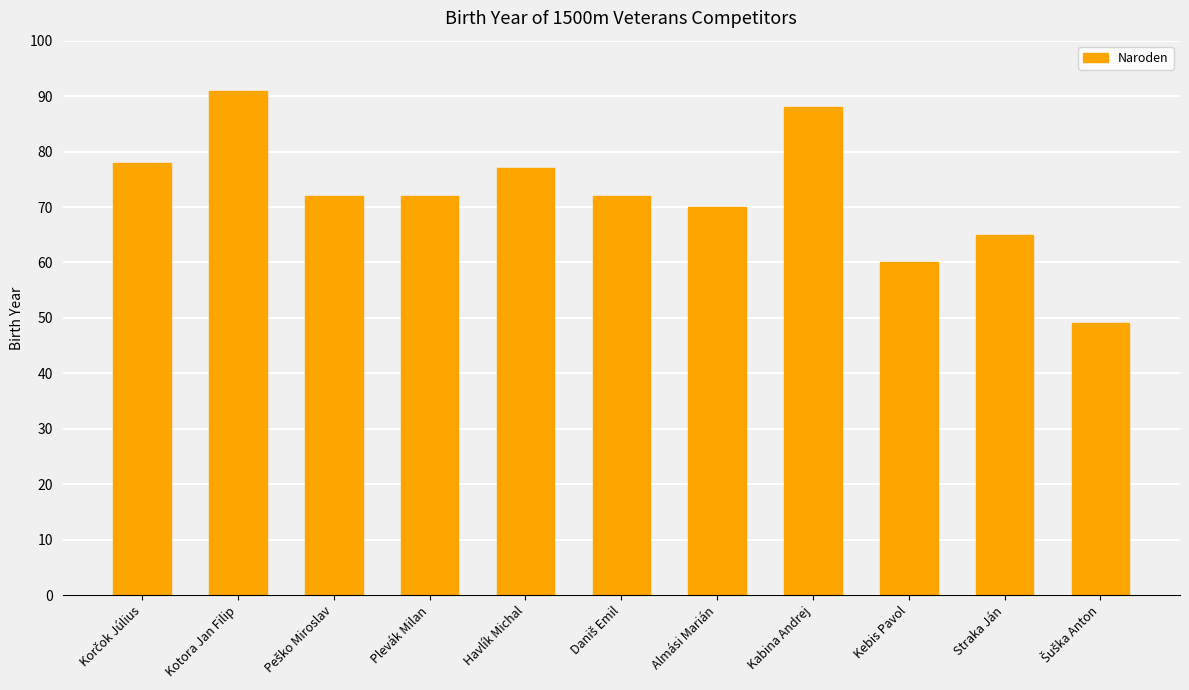

The value at Straka Ján is 43. True or false?

False